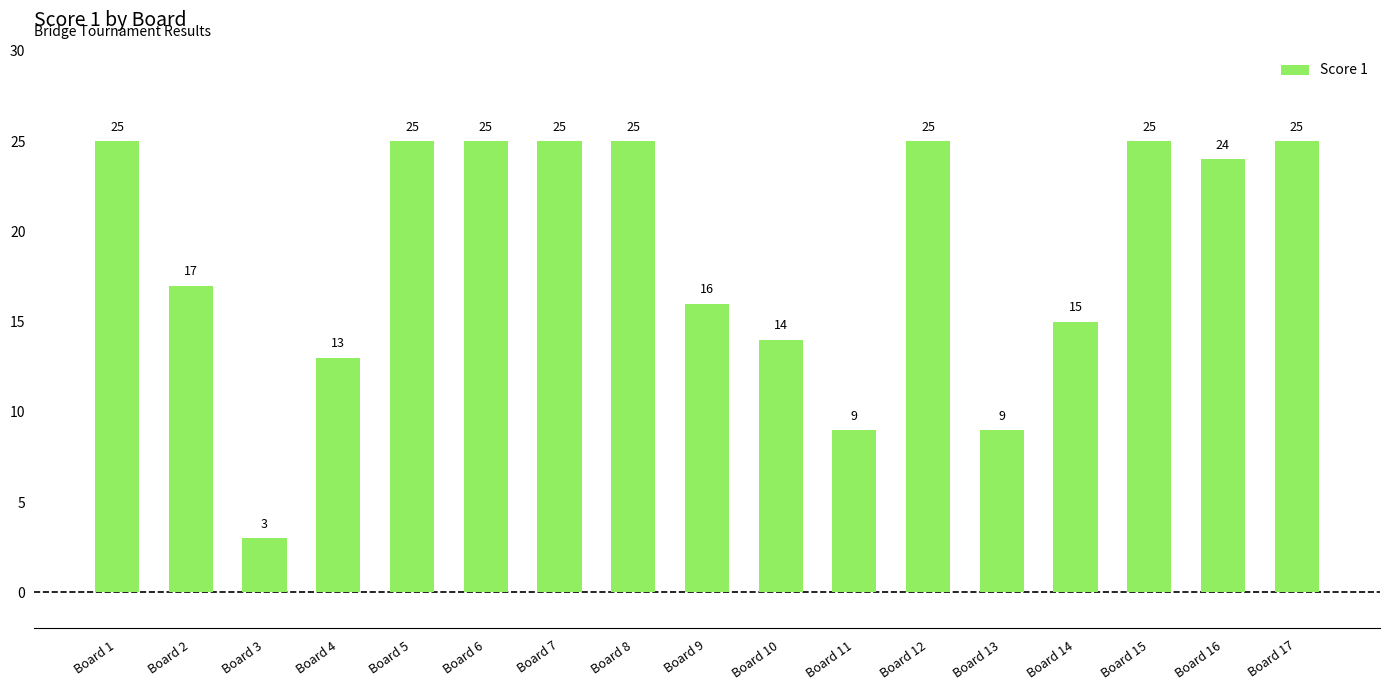

The chart shows a value of 25 at Board 15. True or false?

True